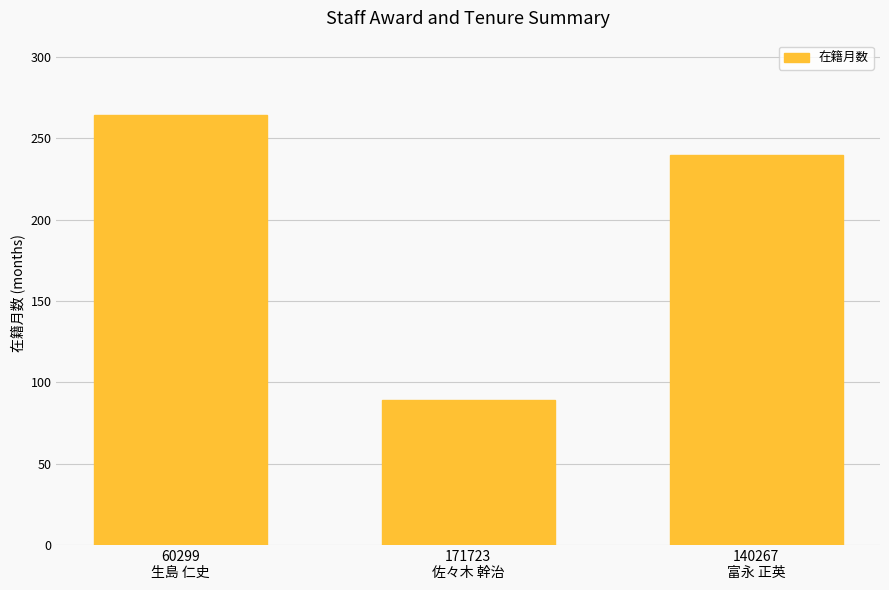

Reading left to right, transcribe all the data shown in this chart.

264	89	240